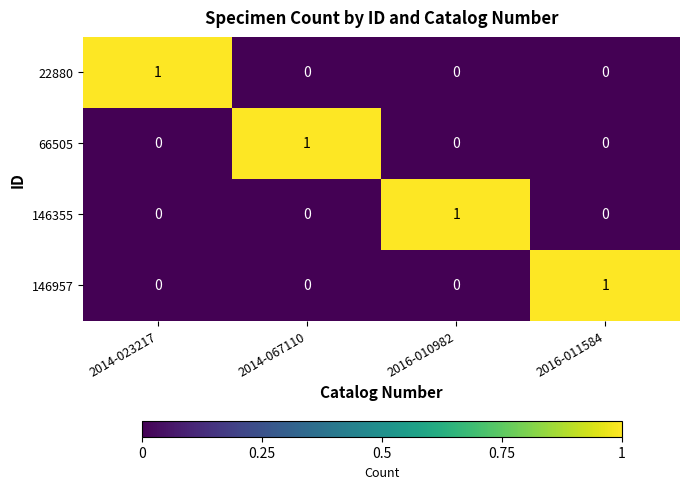

What is the total value across all series at 2014-067110?

1